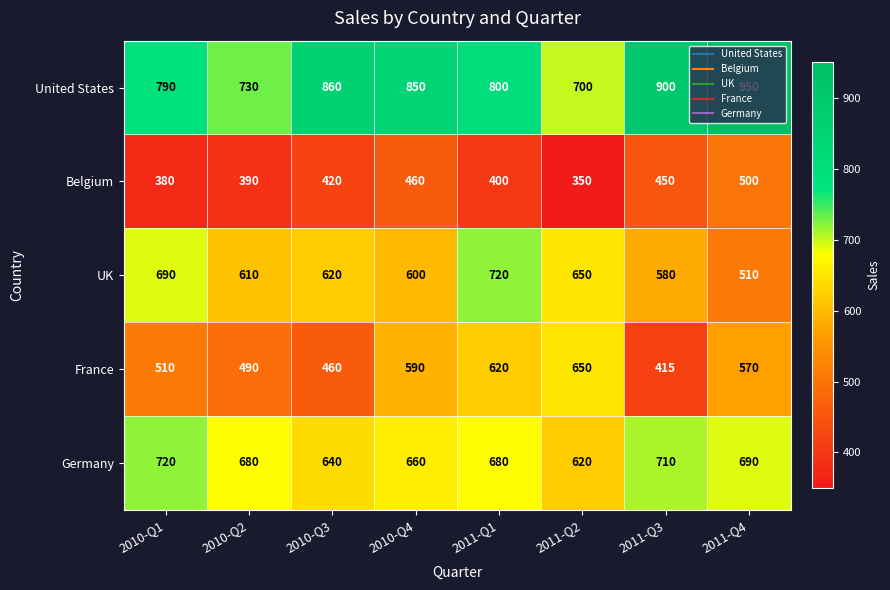

How many values in the France series are below 570?

4